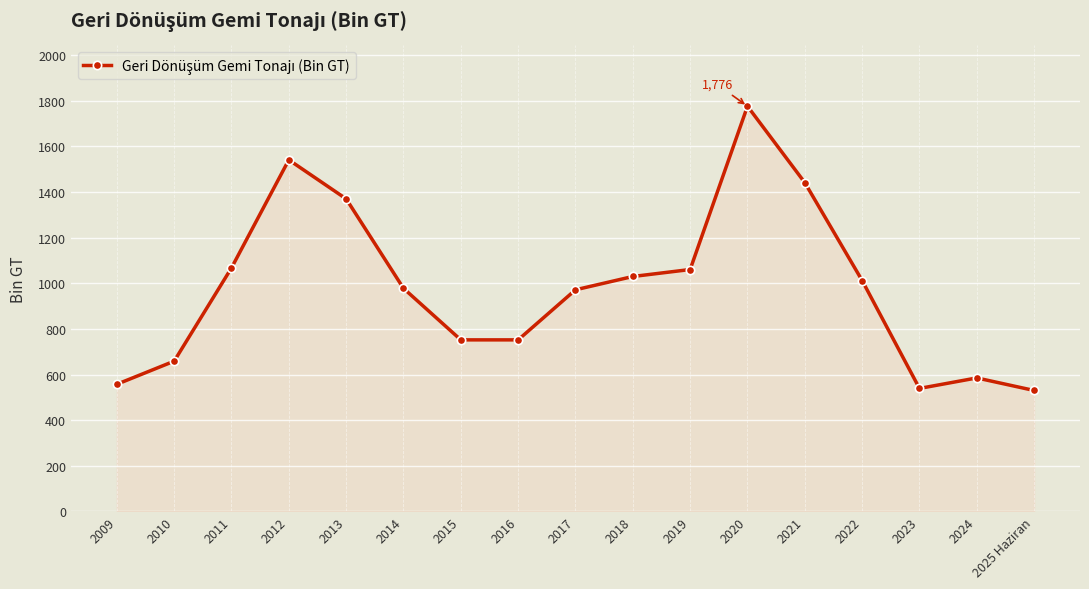

True or false: the data has more than 2 interior local peaks.

True